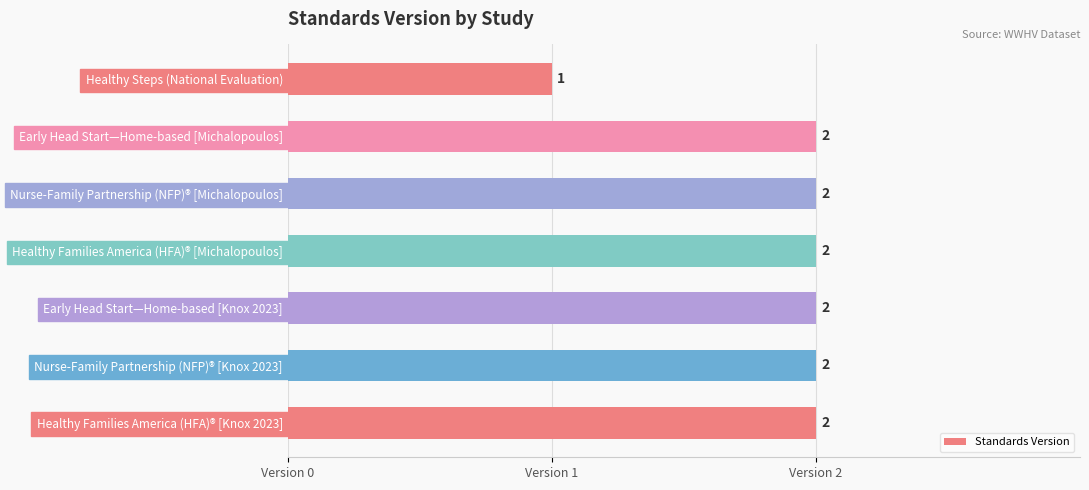

What is the difference between the maximum and minimum values?

1